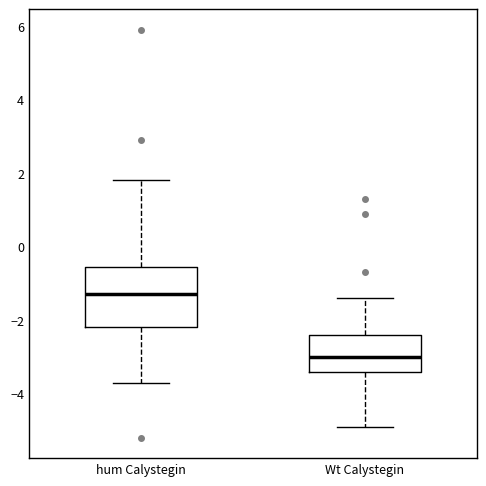

Which box is the tallest, from its lower edge to its upper edge?

hum Calystegin